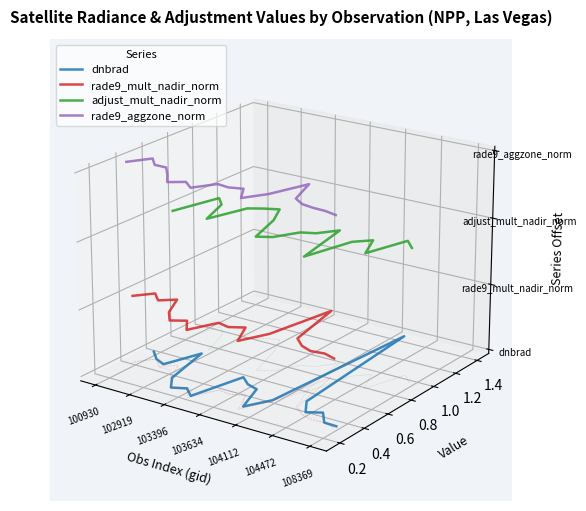

Is this an area chart (filled region under the line)?

No